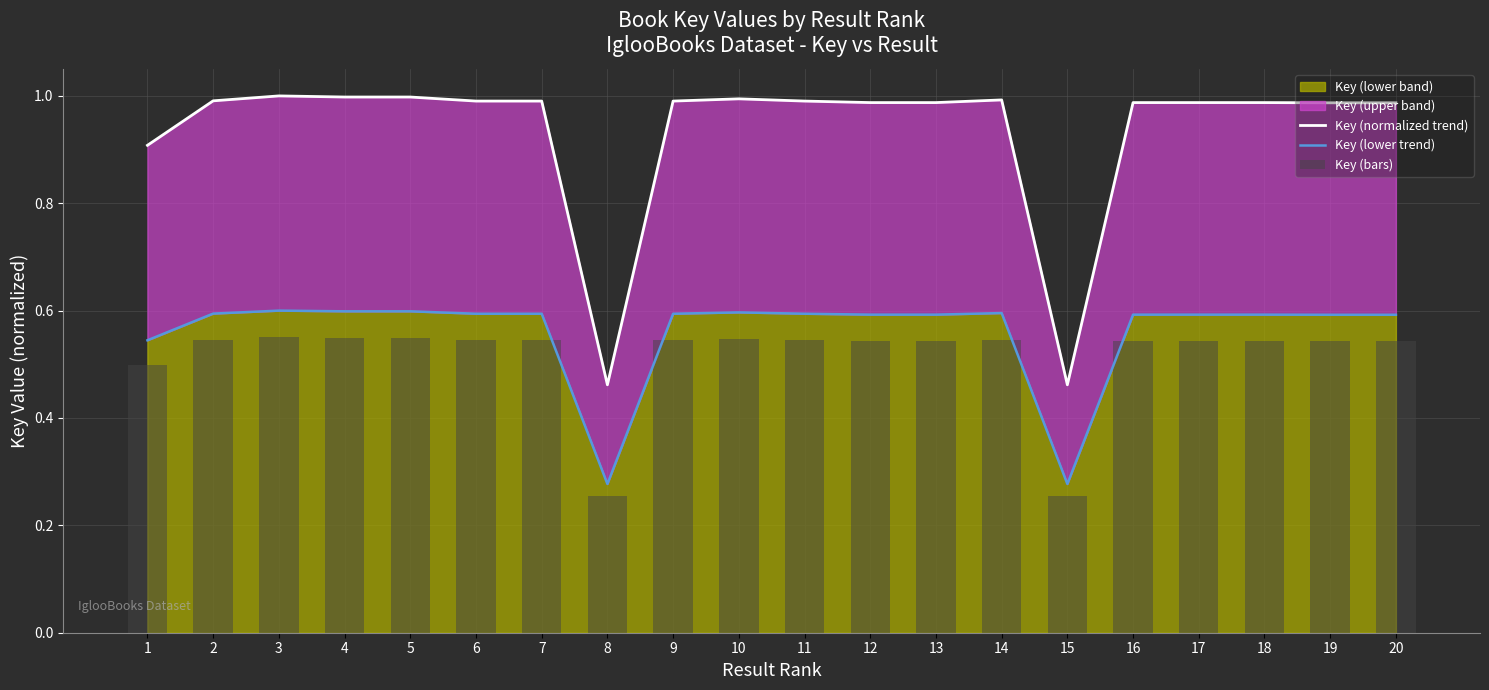

Rank the categories by Key (lower trend) value from highest to lowest.

3, 4, 5, 10, 14, 2, 6, 7, 11, 9, 13, 12, 18, 17, 16, 19, 20, 1, 8, 15